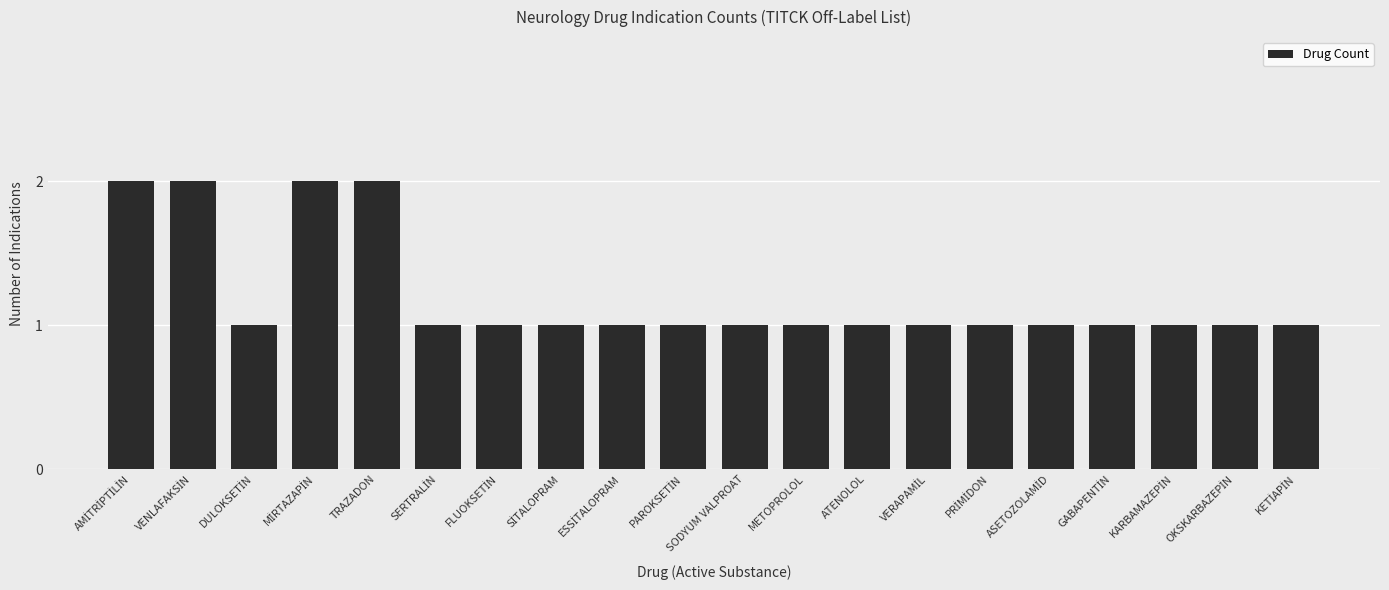

True or false: the data shows 1 at METOPROLOL.

True